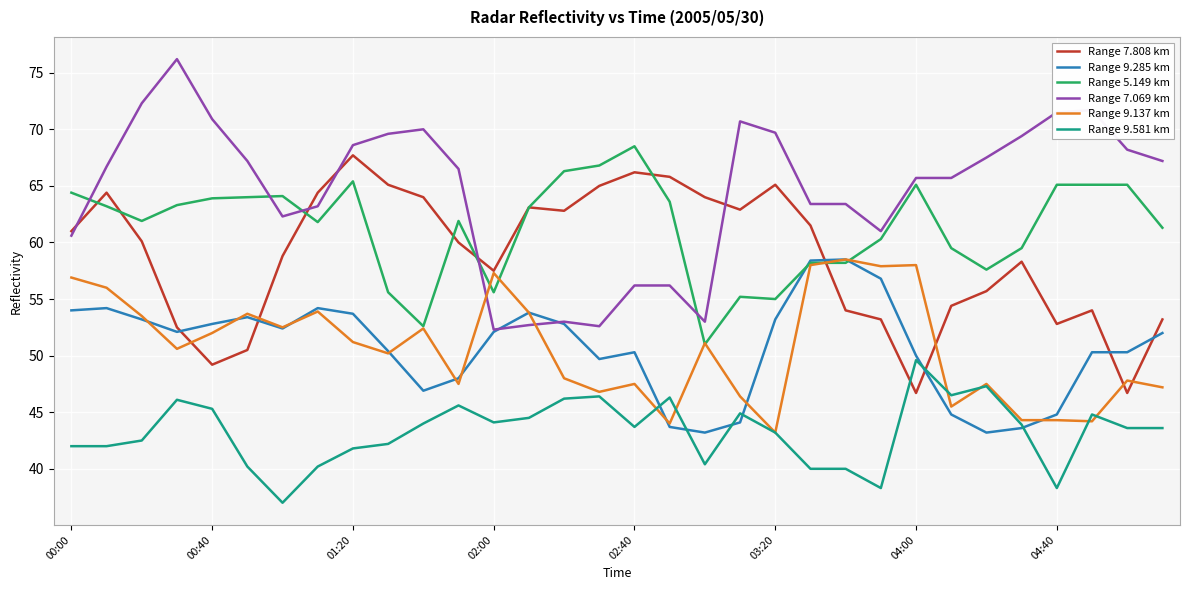

What is the maximum value shown in the chart?

76.2